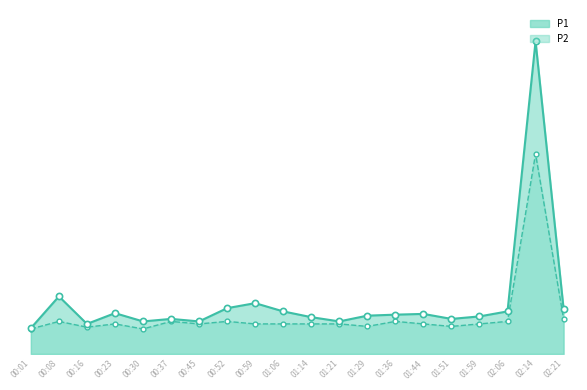

At how many categories does at least one series exceed 10?

1